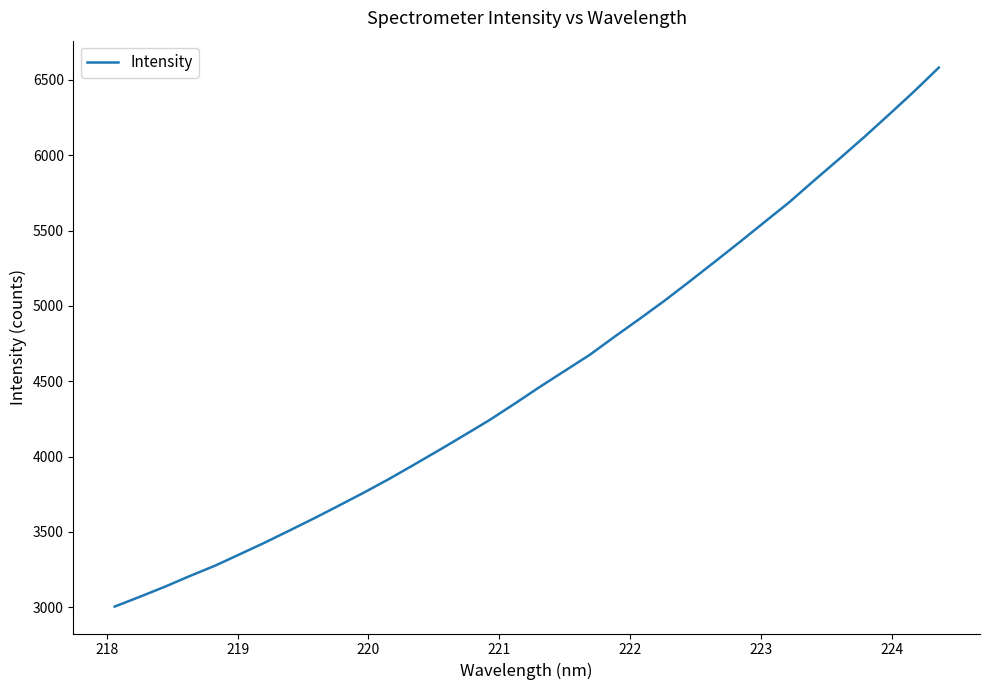

What is the greatest value displayed?

6581.5